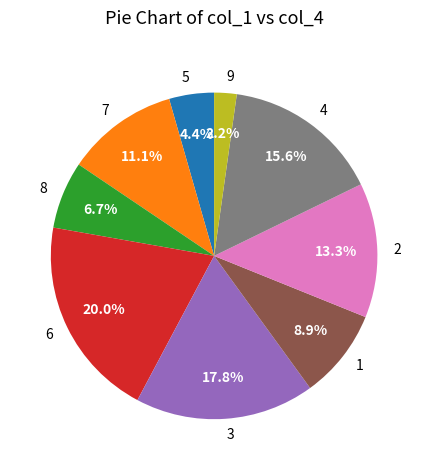

Is there a majority slice in this chart?

No